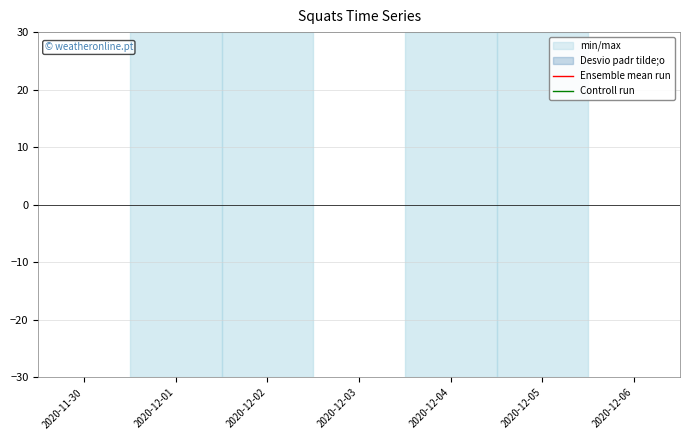

At 2020-12-01, list the series in order from largest to smallest.

Ensemble mean run, Controll run